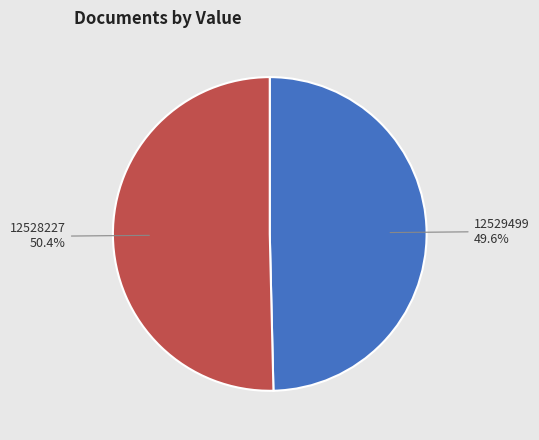

To the nearest percent, what is the difference between the largest and smallest slice percentages?

1%